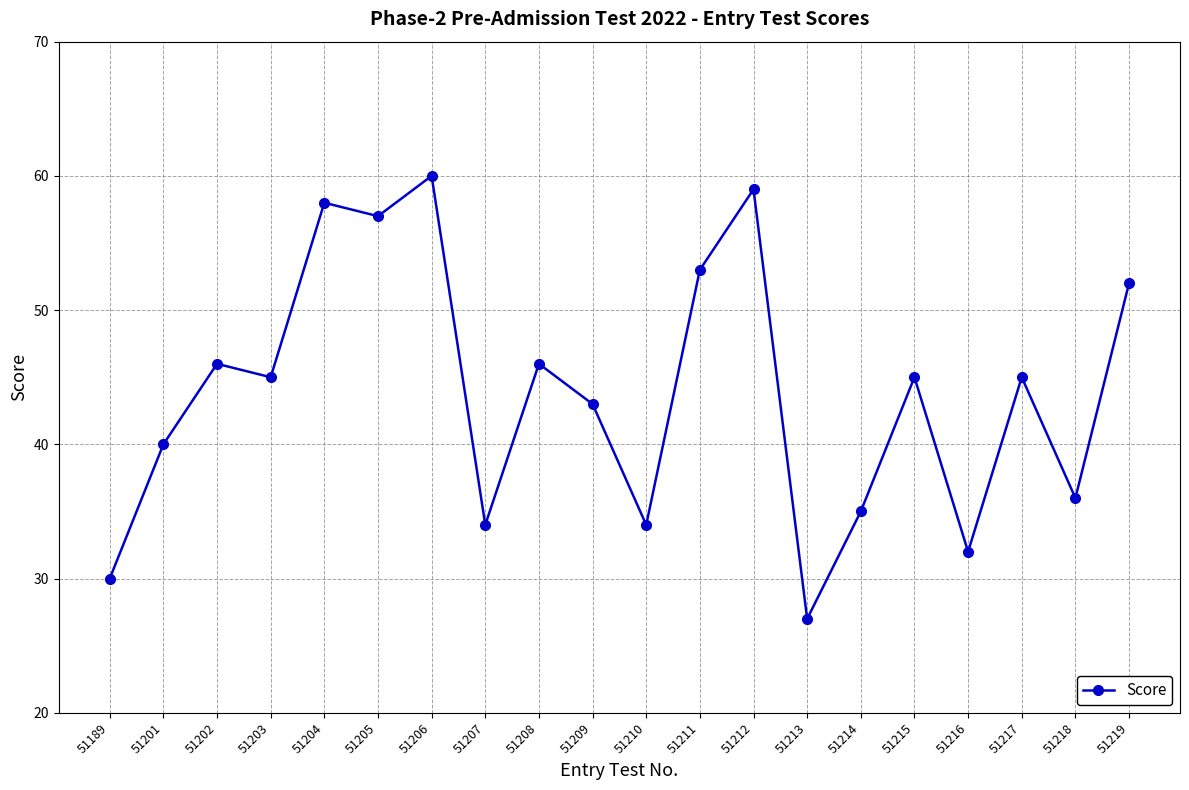

What is the difference between the maximum and minimum values?

33